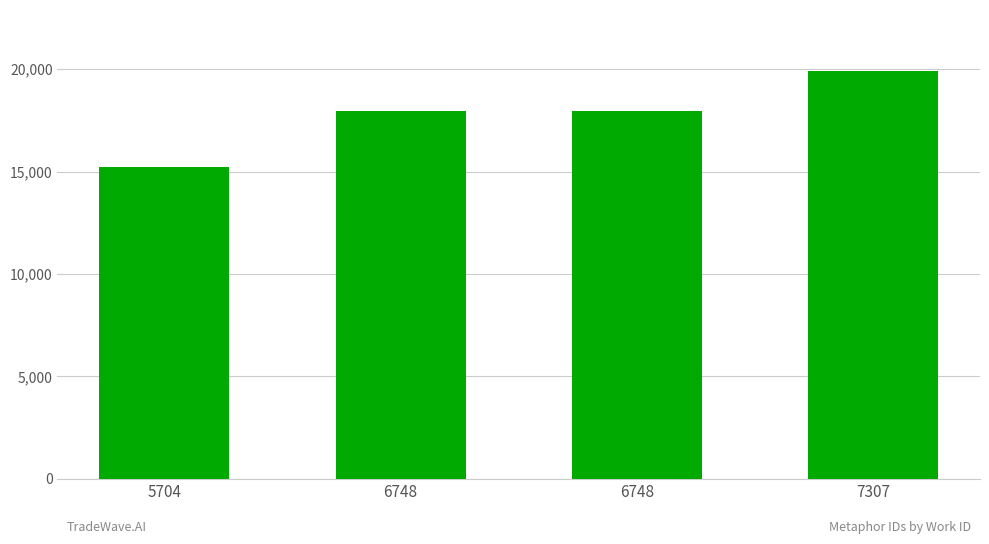

How many series are shown in this chart?

1